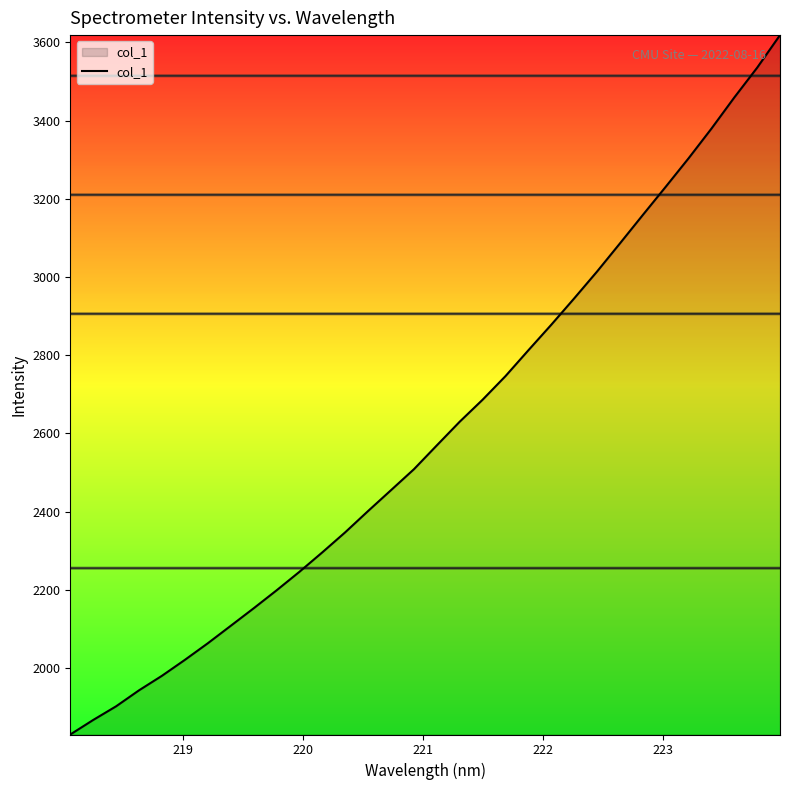

What is the greatest value displayed?

3618.9